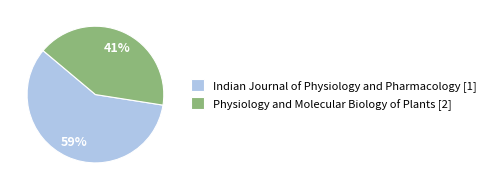

To the nearest percent, what is the average slice percentage?

50%